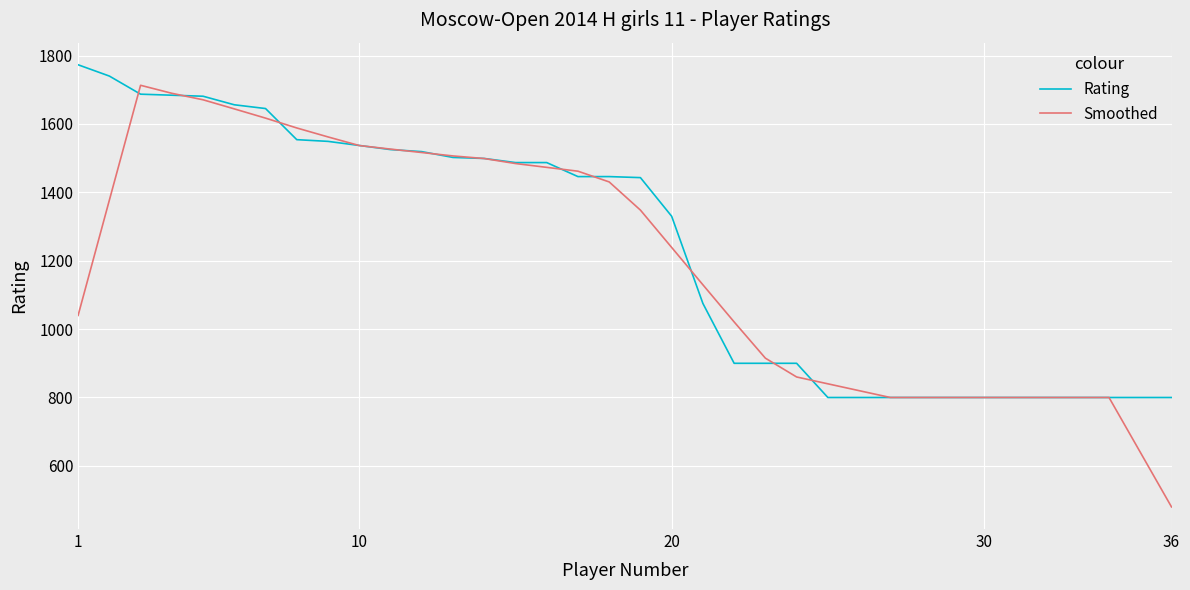

What is the greatest value displayed?

1773.0